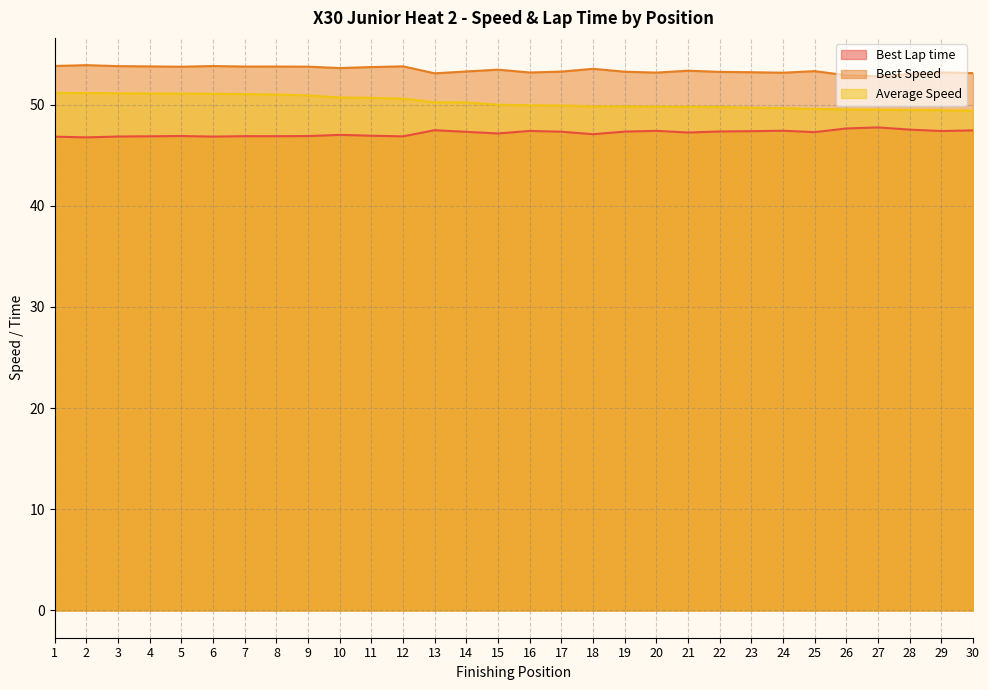

Reading left to right, transcribe all the data shown in this chart.

Best Lap time: 1=46.8	2=46.8	3=46.8	4=46.9	5=46.9	6=46.8	7=46.9	8=46.9	9=46.9	10=47.0	11=46.9	12=46.9	13=47.5	14=47.3	15=47.1	16=47.4	17=47.3	18=47.1	19=47.3	20=47.4	21=47.2	22=47.3	23=47.4	24=47.4	25=47.3	26=47.6	27=47.7	28=47.5	29=47.4	30=47.4
Best Speed: 1=53.8	2=53.9	3=53.8	4=53.8	5=53.7	6=53.8	7=53.8	8=53.8	9=53.7	10=53.6	11=53.7	12=53.8	13=53.1	14=53.3	15=53.5	16=53.2	17=53.3	18=53.5	19=53.2	20=53.2	21=53.3	22=53.2	23=53.2	24=53.1	25=53.3	26=52.9	27=52.8	28=53.0	29=53.2	30=53.1
Average Speed: 1=51.1	2=51.1	3=51.1	4=51.1	5=51.1	6=51.1	7=51.0	8=51.0	9=50.9	10=50.7	11=50.7	12=50.6	13=50.2	14=50.2	15=50.0	16=49.9	17=49.9	18=49.8	19=49.8	20=49.8	21=49.8	22=49.8	23=49.7	24=49.6	25=49.6	26=49.5	27=49.5	28=49.5	29=49.4	30=49.4